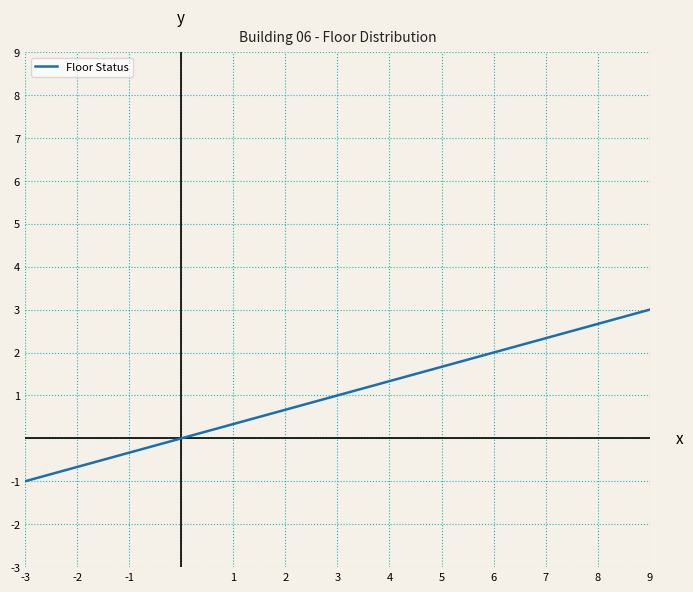

Does the chart display data point markers on the line(s)?

No